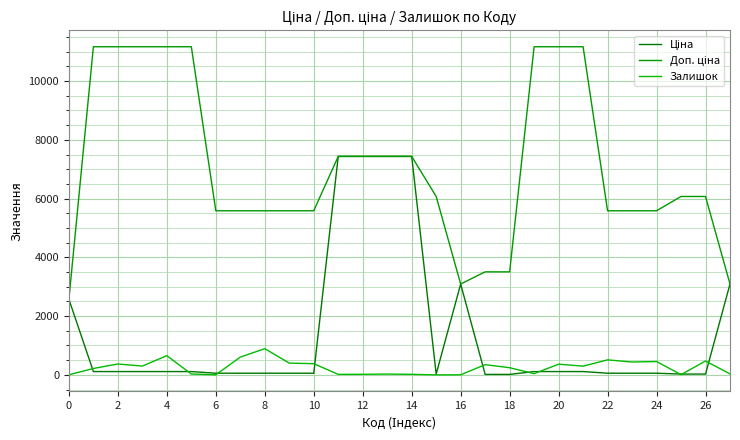

Which series has the largest total across all categories?

Доп. ціна